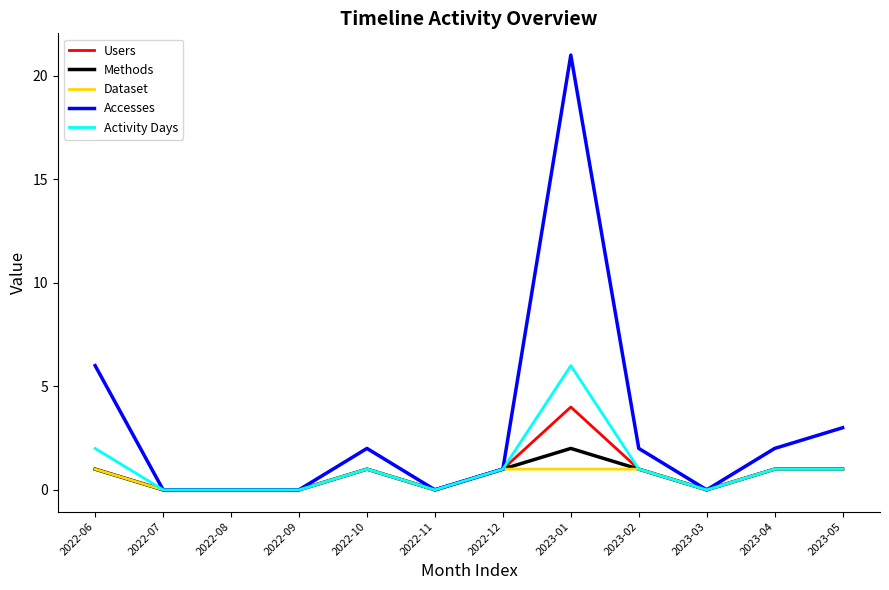

The value of Accesses at 2023-05 is 5. True or false?

False